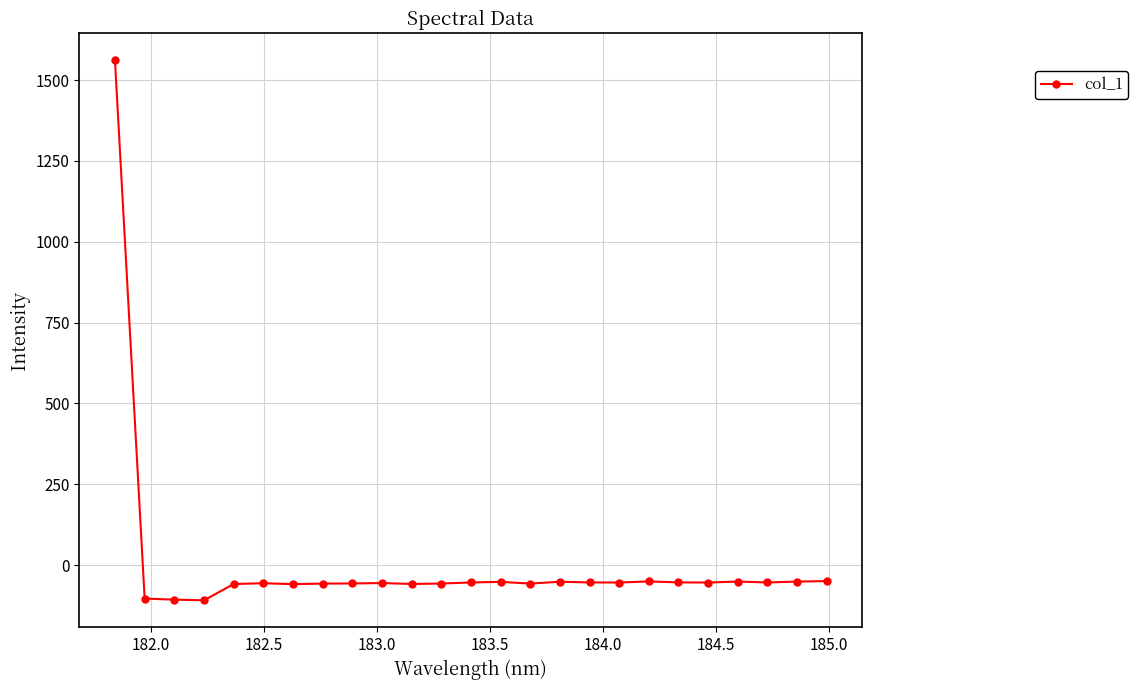

What is the value of the 10th point from the left?

-55.3